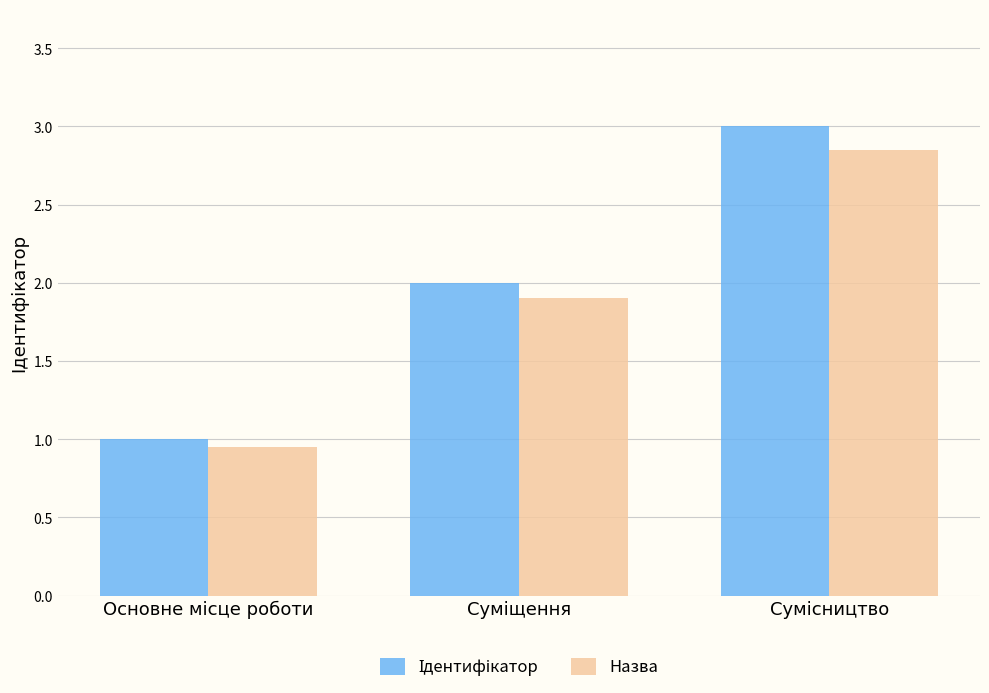

What is the maximum value shown in the chart?

3.0